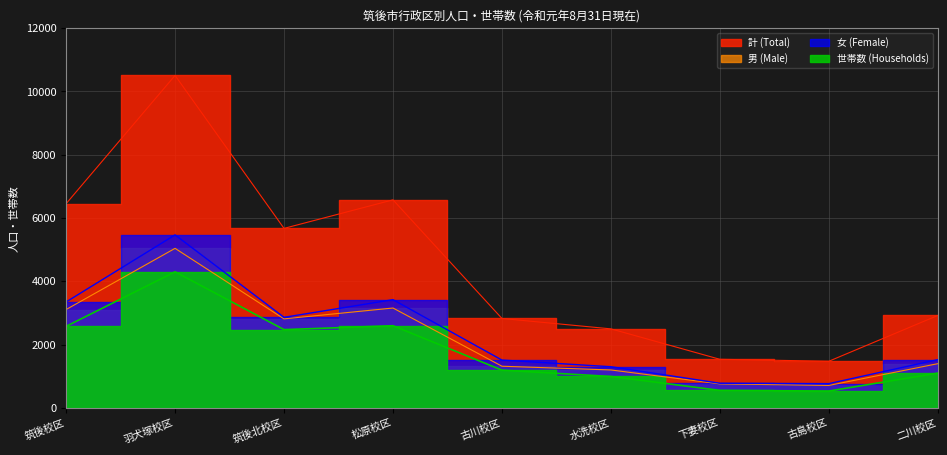

The value of 女 (Female) at 水洗校区 is 1299. True or false?

True